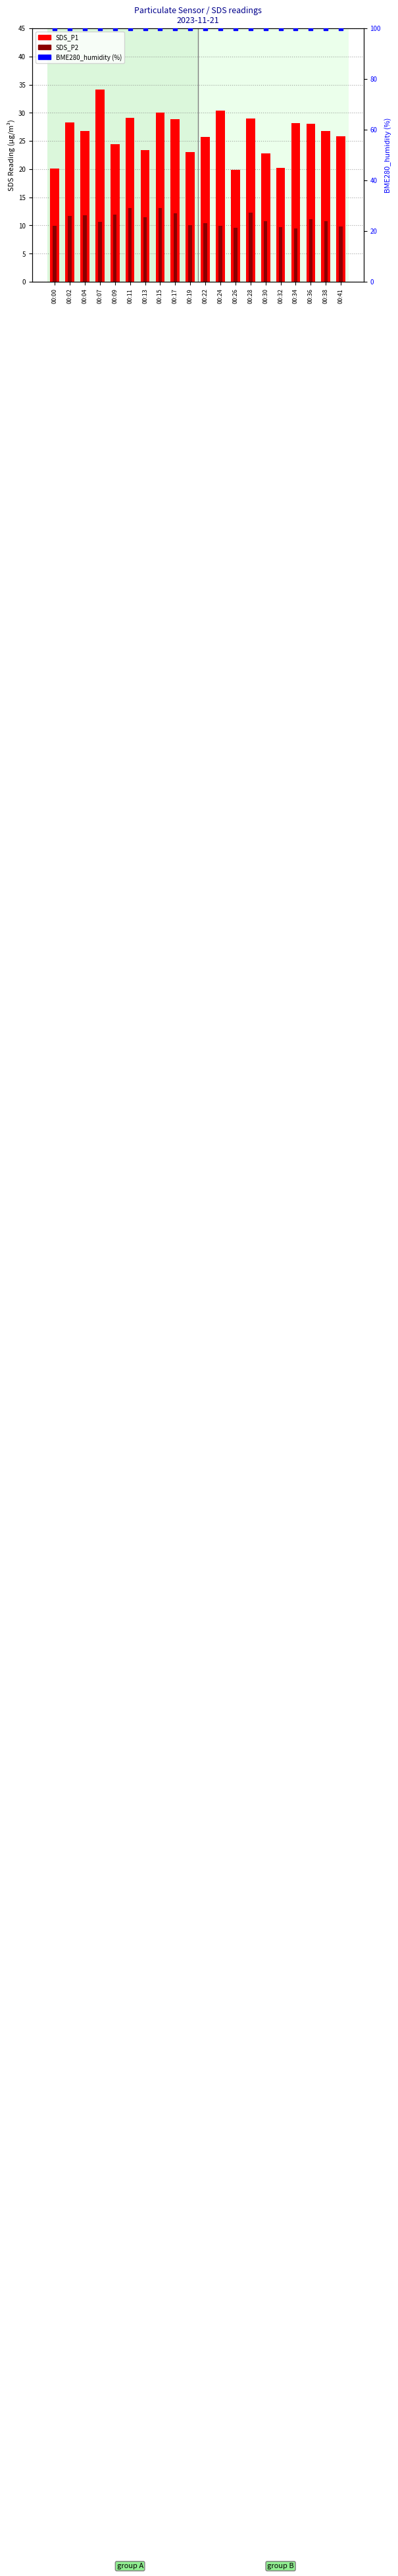

Which series has the largest total across all categories?

BME280_humidity